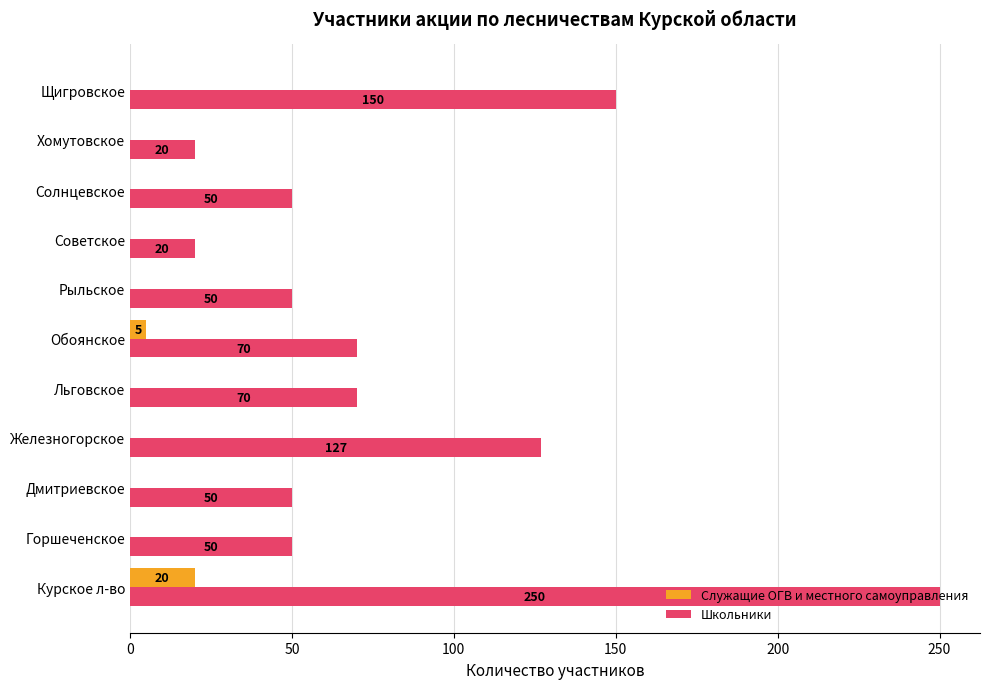

What is the sum of all Школьники values?

907